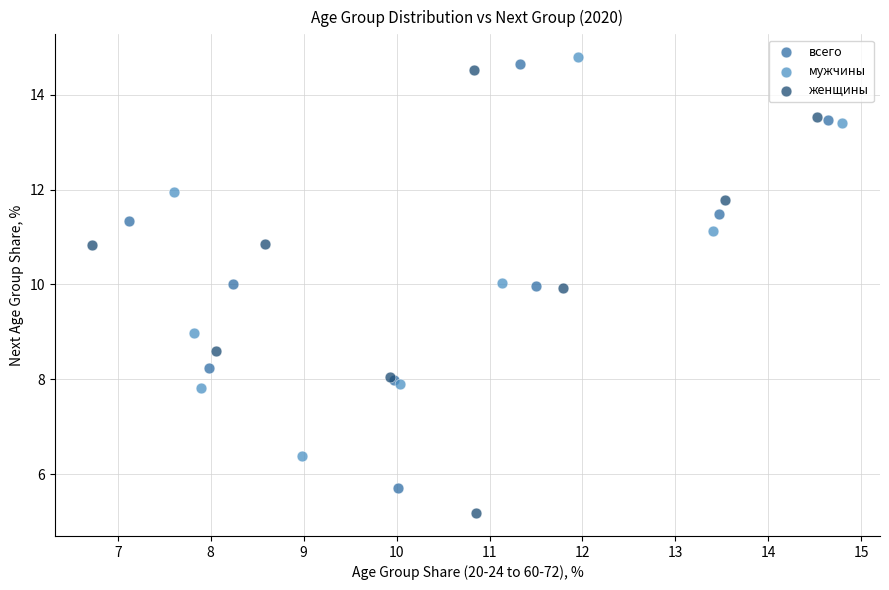

Which series reaches the maximum Y coordinate?

мужчины